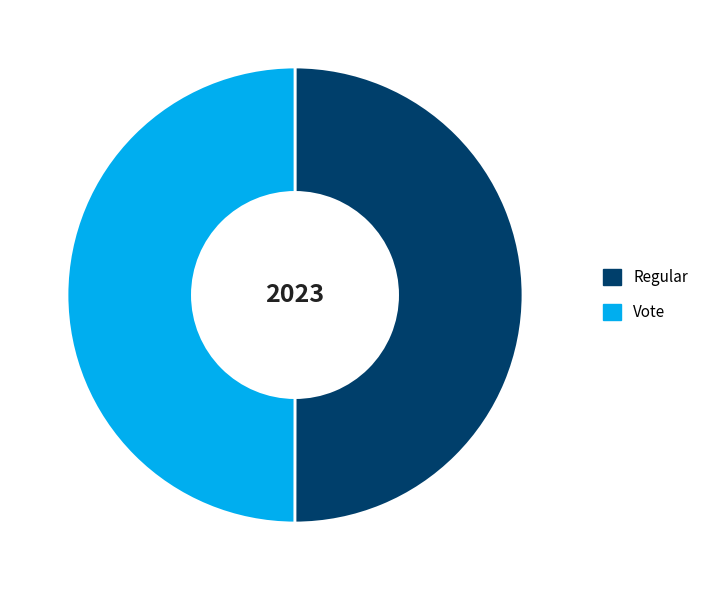

Approximately how many times larger is the value at Vote compared to Regular?

1.0